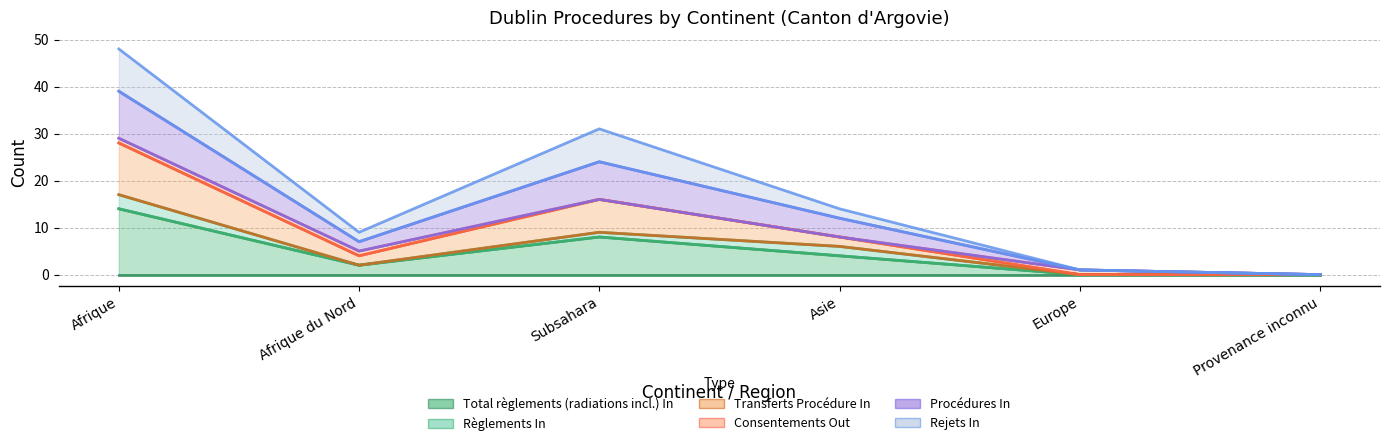

How many data points in Transferts Procédure In are above 14?

2